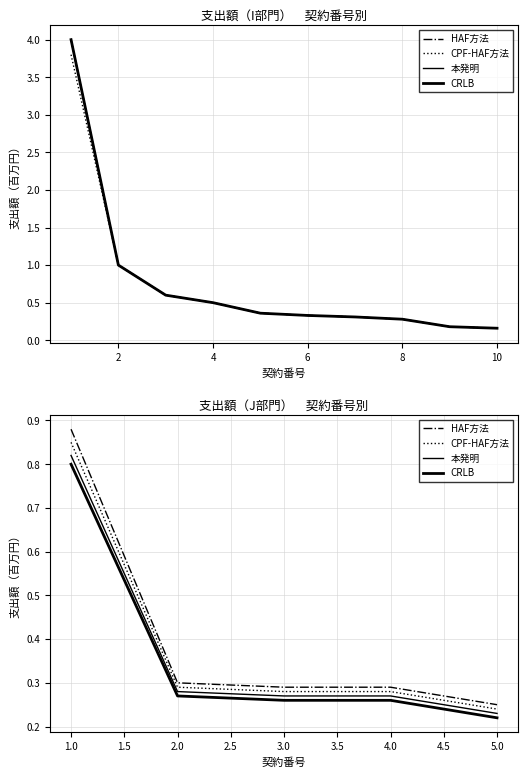

Which series has the largest range (max minus min)?

HAF方法